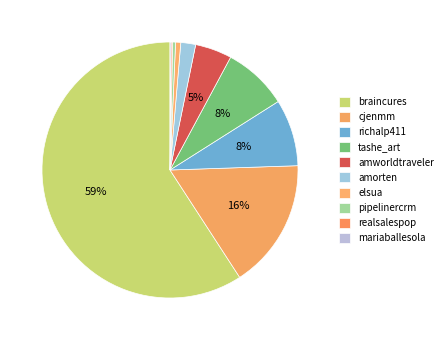

Which has a higher value, pipelinercrm or richalp411?

richalp411